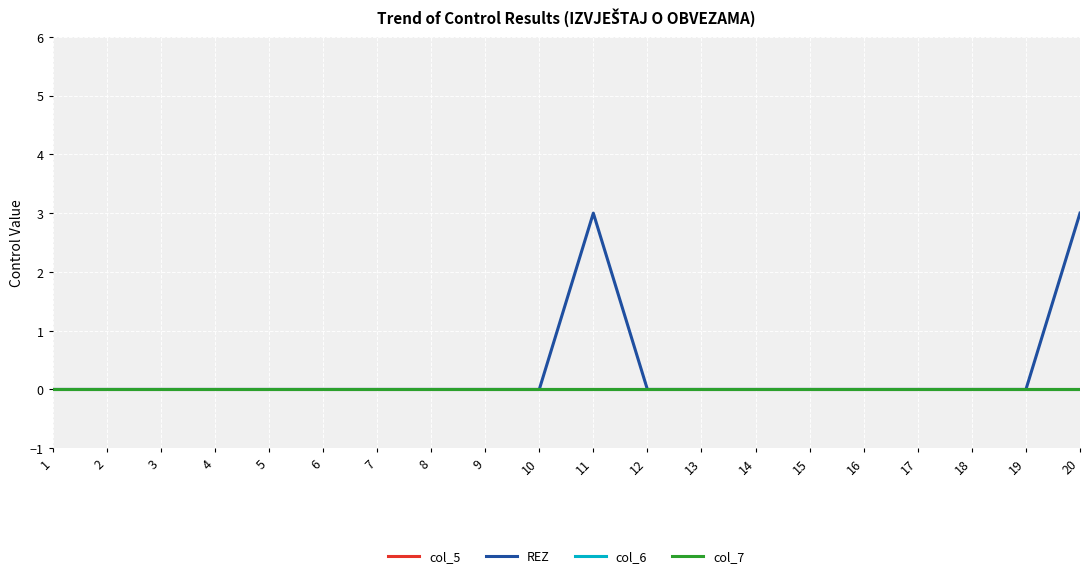

Reading left to right, list all the values displayed in this chart.

col_5: 0	0	0	0	0	0	0	0	0	0	0	0	0	0	0	0	0	0	0	0
REZ: 0	0	0	0	0	0	0	0	0	0	3	0	0	0	0	0	0	0	0	3
col_6: 0	0	0	0	0	0	0	0	0	0	0	0	0	0	0	0	0	0	0	0
col_7: 0	0	0	0	0	0	0	0	0	0	0	0	0	0	0	0	0	0	0	0